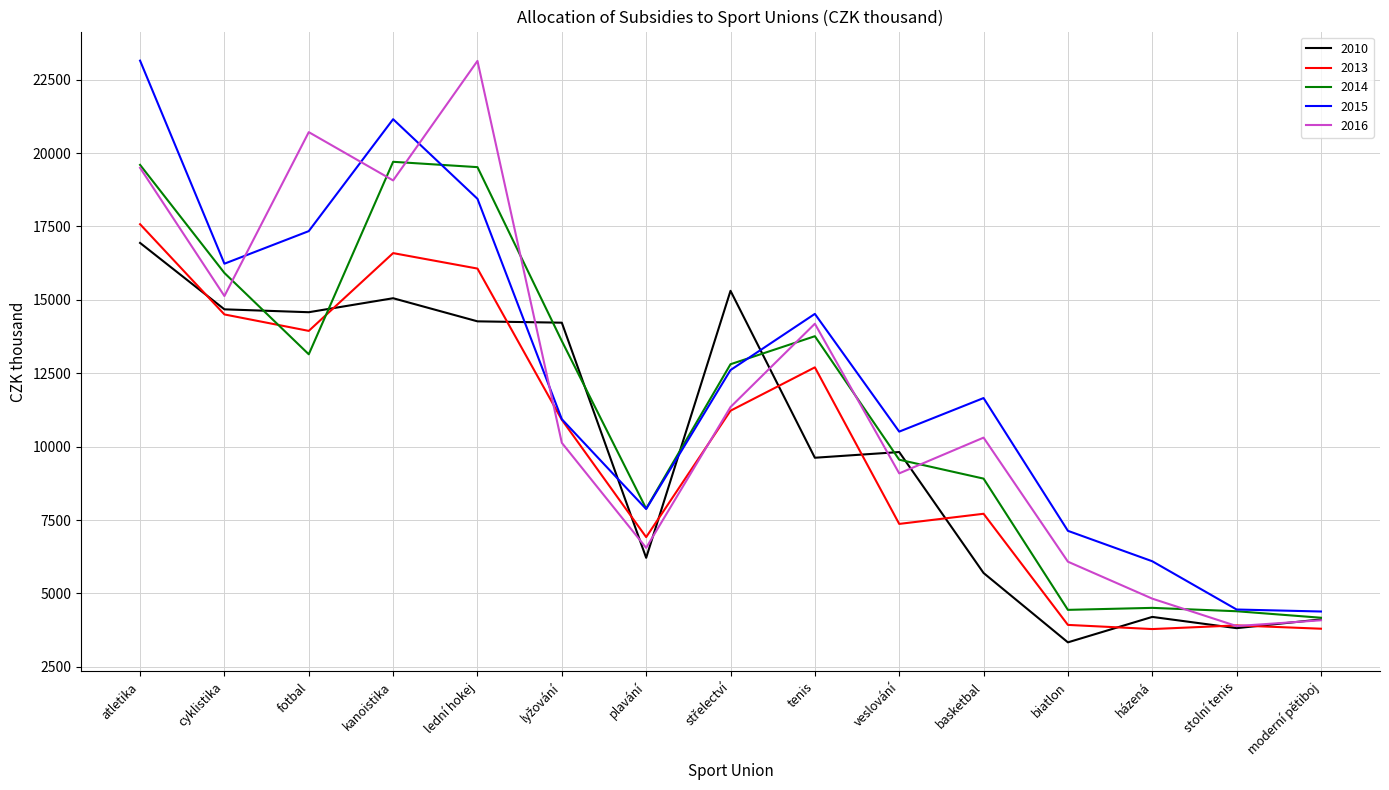

Which series has the largest range (max minus min)?

2016